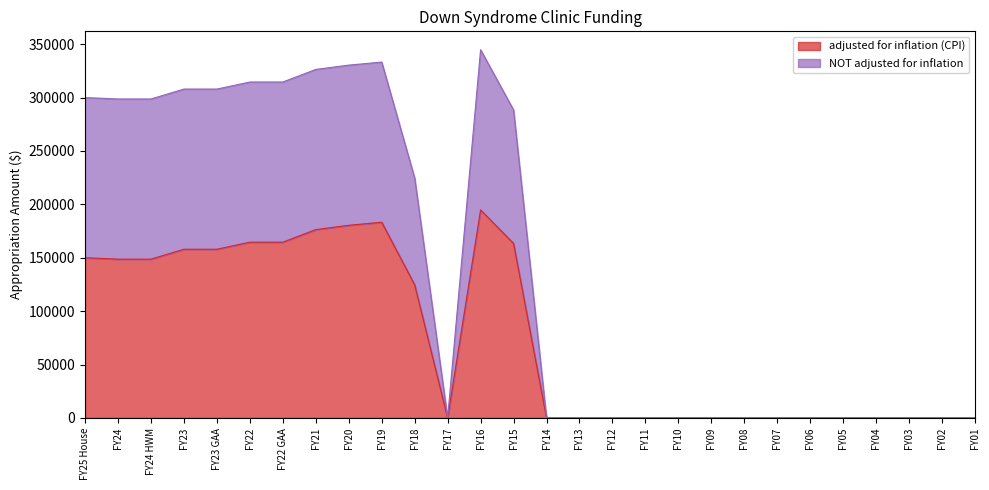

The adjusted for inflation (CPI) series shows 124700 at FY18. True or false?

True